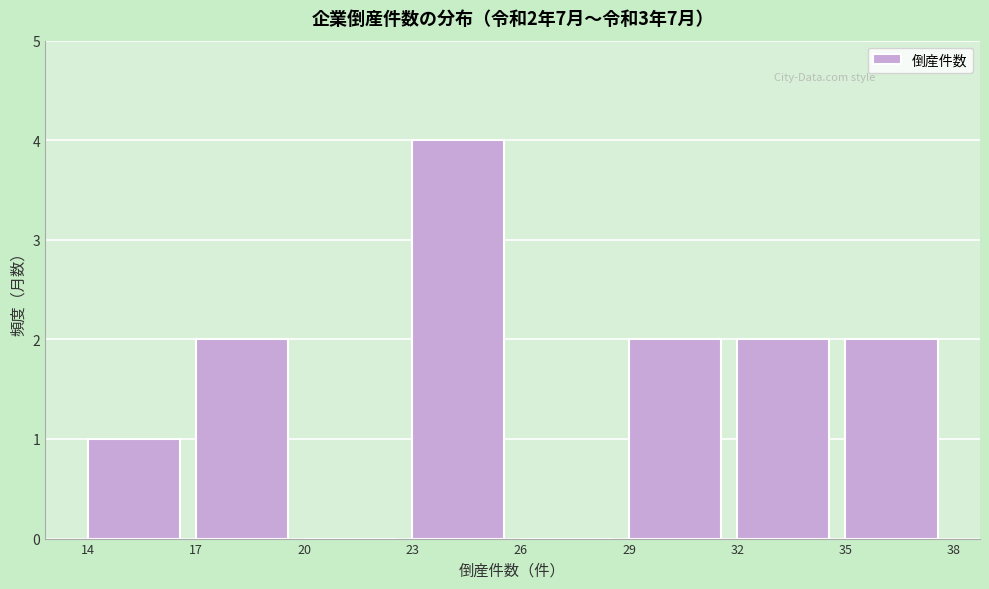

Over which range of the x-axis is the bar tallest?

23 to 26